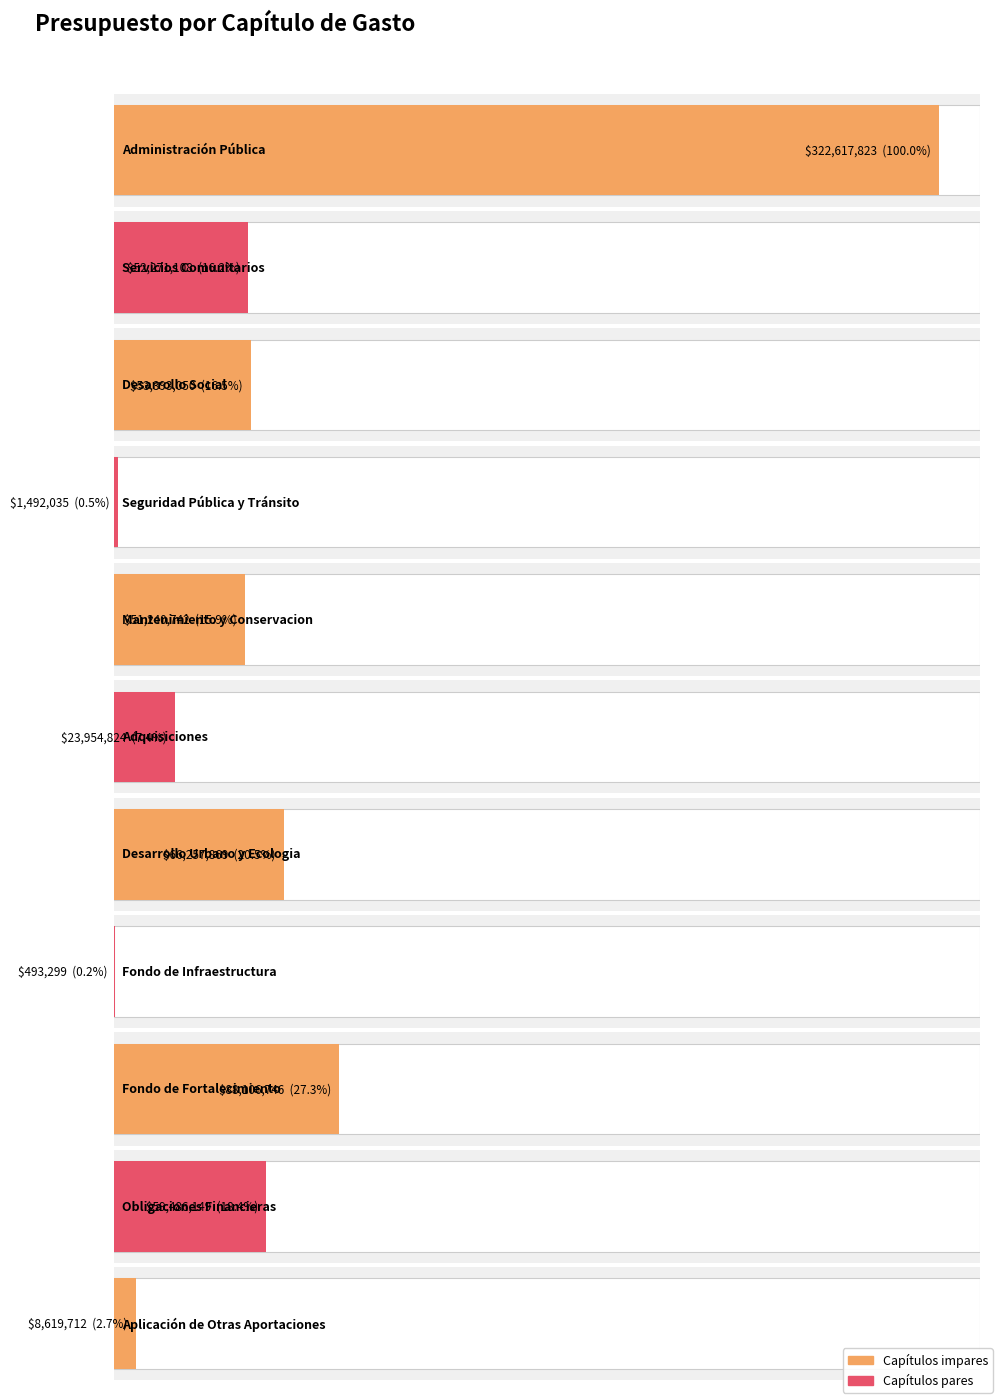

At which label does Presupuesto first exceed 52271108?

Administración Pública